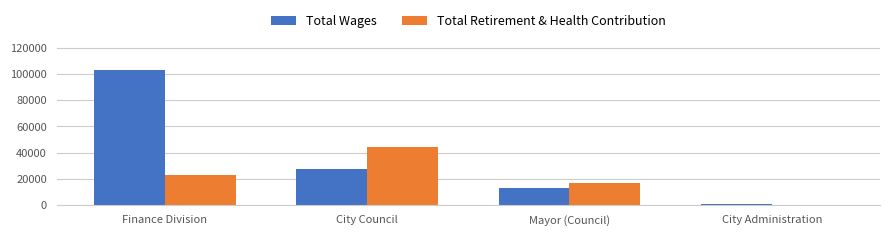

The Total Retirement & Health Contribution series shows 16959 at Mayor (Council). True or false?

True